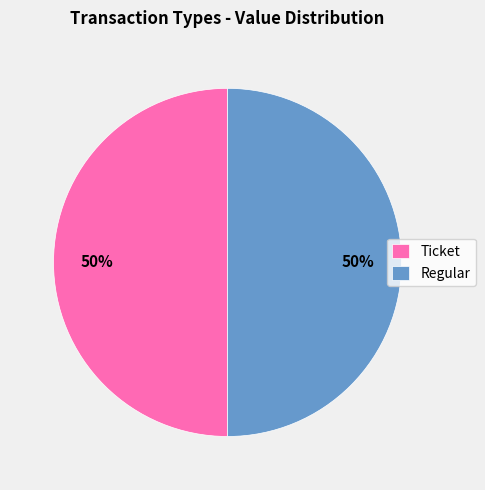

To the nearest percent, what is the difference between the Regular and Ticket slice percentages?

0%